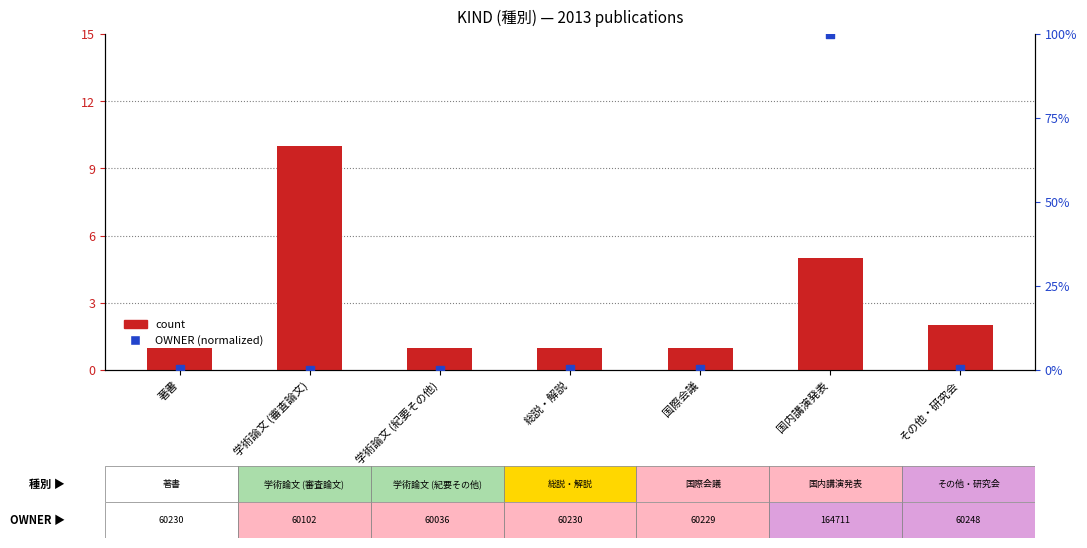

Which series reaches the minimum Y coordinate?

OWNER (normalized)